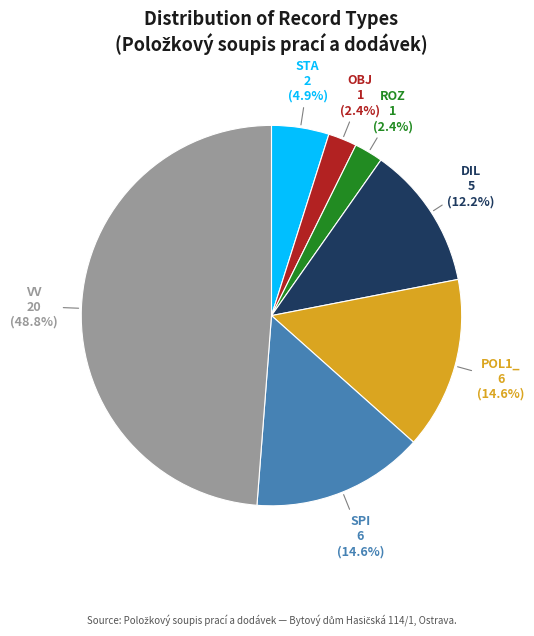

Is there any slice that represents more than half of the pie?

No